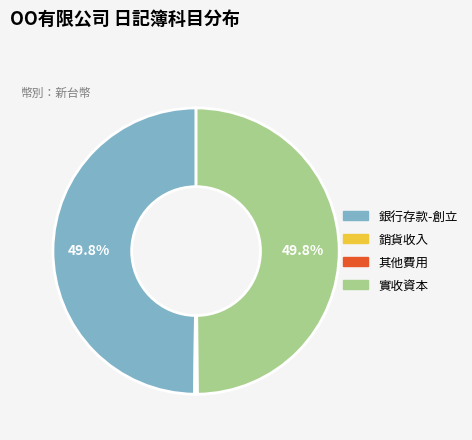

Does 銷貨收入 represent more than half of the total?

No